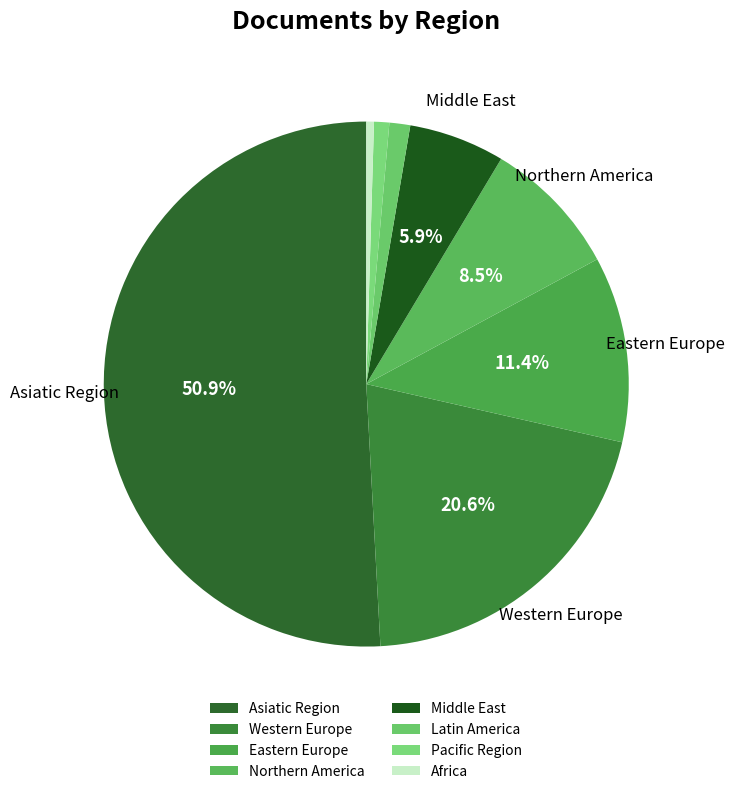

Rank the categories by value from lowest to highest.

Africa, Pacific Region, Latin America, Middle East, Northern America, Eastern Europe, Western Europe, Asiatic Region